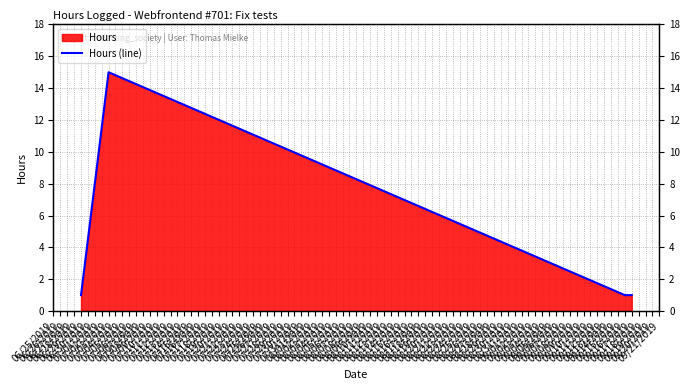

Which label corresponds to the smallest value in the chart?

06/29/2019